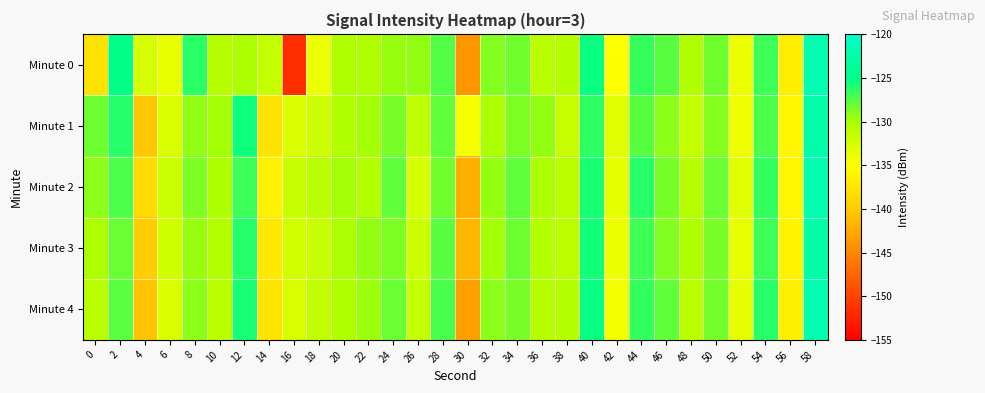

Reading left to right, transcribe all the data shown in this chart.

Minute 0: 0=-137.7	2=-124.9	4=-132.5	6=-133.7	8=-126.2	10=-130.8	12=-130.2	14=-131.5	16=-151.6	18=-133.9	20=-130.4	22=-130.4	24=-129.5	26=-129.3	28=-127.4	30=-143.9	32=-128.8	34=-128.3	36=-130.9	38=-130.5	40=-125.3	42=-134.8	44=-126.6	46=-127.6	48=-130.5	50=-128.3	52=-133.8	54=-126.8	56=-136.6	58=-122.0
Minute 1: 0=-128.2	2=-126.1	4=-140.3	6=-132.8	8=-129.3	10=-129.8	12=-125.5	14=-137.8	16=-132.9	18=-132.1	20=-130.5	22=-129.8	24=-128.6	26=-131.2	28=-127.9	30=-134.5	32=-130.1	34=-128.7	36=-129.3	38=-131.8	40=-126.4	42=-133.2	44=-127.6	46=-129.1	48=-131.5	50=-128.9	52=-134.1	54=-127.3	56=-135.8	58=-122.5
Minute 2: 0=-129.1	2=-127.3	4=-138.5	6=-131.9	8=-128.7	10=-130.2	12=-126.8	14=-136.4	16=-131.7	18=-131.0	20=-129.8	22=-130.5	24=-127.9	26=-132.6	28=-128.3	30=-142.1	32=-129.4	34=-127.8	36=-130.1	38=-130.9	40=-125.8	42=-133.6	44=-126.2	46=-128.5	48=-130.7	50=-128.1	52=-133.2	54=-126.5	56=-135.9	58=-122.2
Minute 3: 0=-130.2	2=-128.1	4=-139.8	6=-132.3	8=-129.5	10=-130.6	12=-126.1	14=-137.2	16=-132.4	18=-131.8	20=-130.1	22=-129.3	24=-128.7	26=-132.0	28=-127.6	30=-141.5	32=-129.8	34=-128.2	36=-130.5	38=-131.1	40=-125.6	42=-134.0	44=-126.9	46=-128.8	48=-130.3	50=-128.6	52=-133.7	54=-126.8	56=-136.2	58=-122.8
Minute 4: 0=-131.0	2=-127.7	4=-140.6	6=-132.8	8=-129.1	10=-130.9	12=-125.7	14=-137.6	16=-132.7	18=-131.4	20=-130.4	22=-129.6	24=-128.1	26=-131.5	28=-127.2	30=-143.2	32=-129.1	34=-128.6	36=-130.8	38=-130.7	40=-125.2	42=-134.4	44=-126.5	46=-127.9	48=-130.9	50=-128.4	52=-133.5	54=-126.1	56=-136.5	58=-122.1